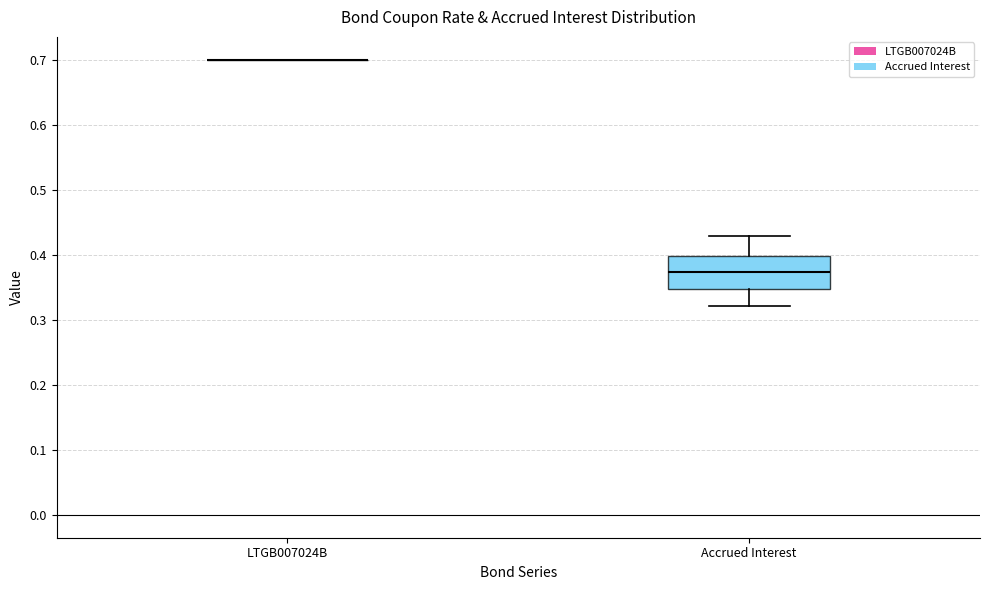

Where is the upper edge of the box for Accrued Interest on the y-axis? The values are not printed on the chart, so give them approximately, as read against the axis.

0.40